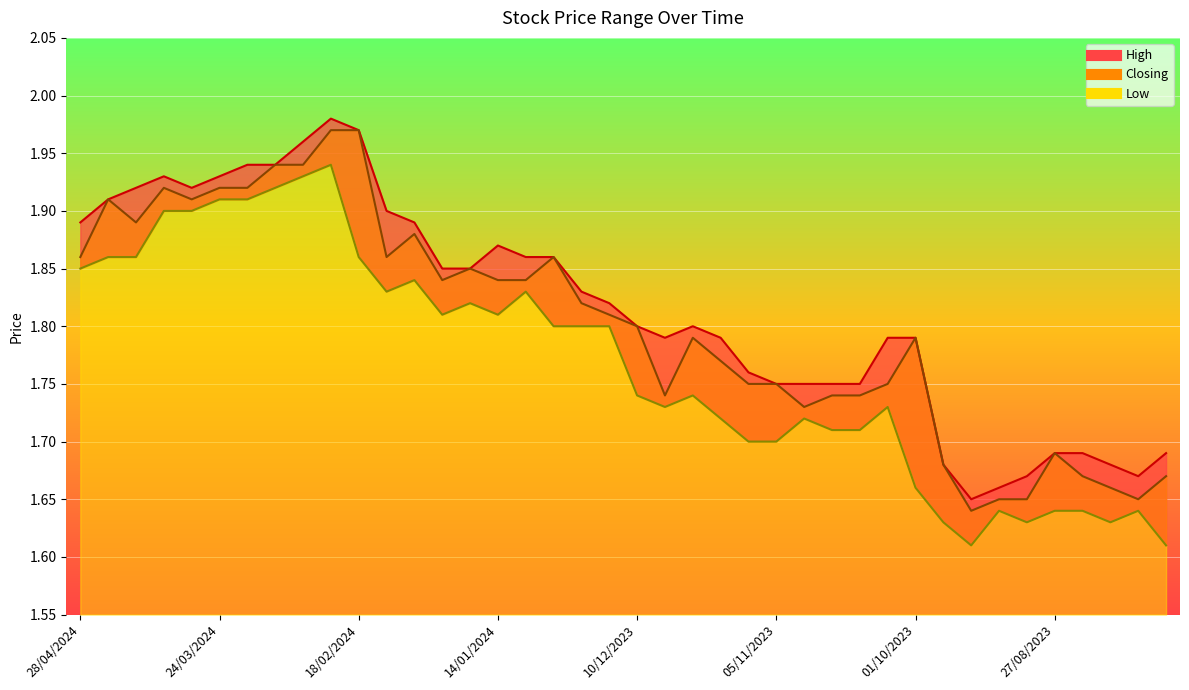

True or false: Closing has more than 0 points higher than both neighbors.

True